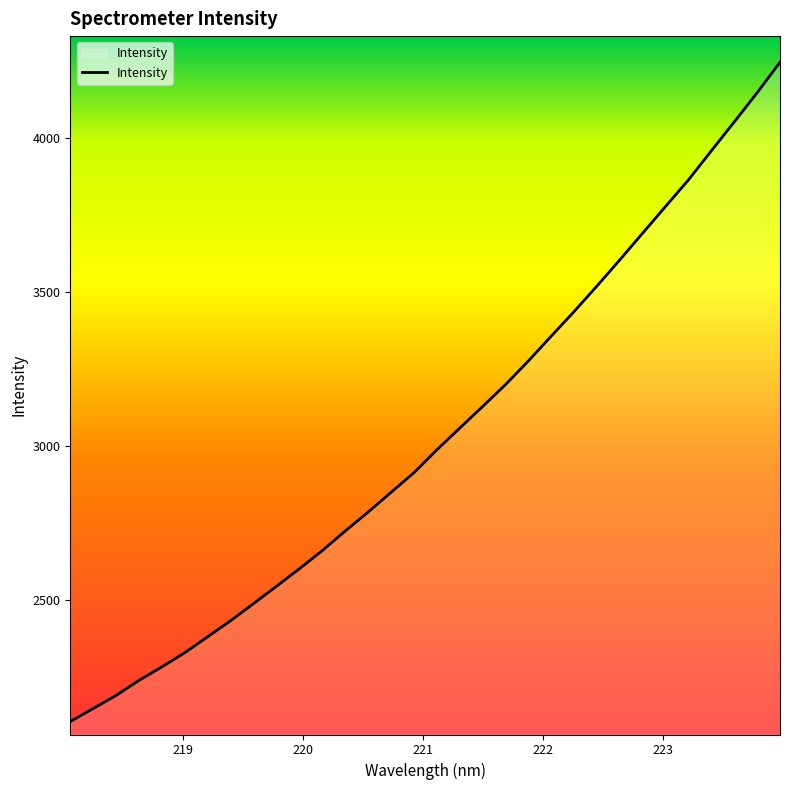

How many lines are shown in the chart?

1